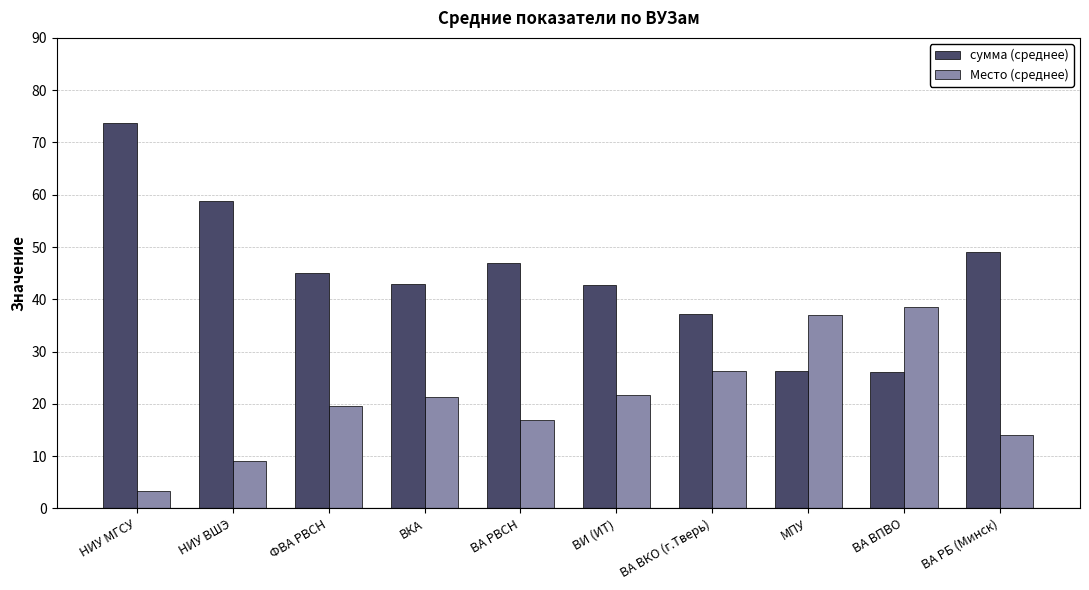

What is the average value of the Место (среднее) series?

20.8